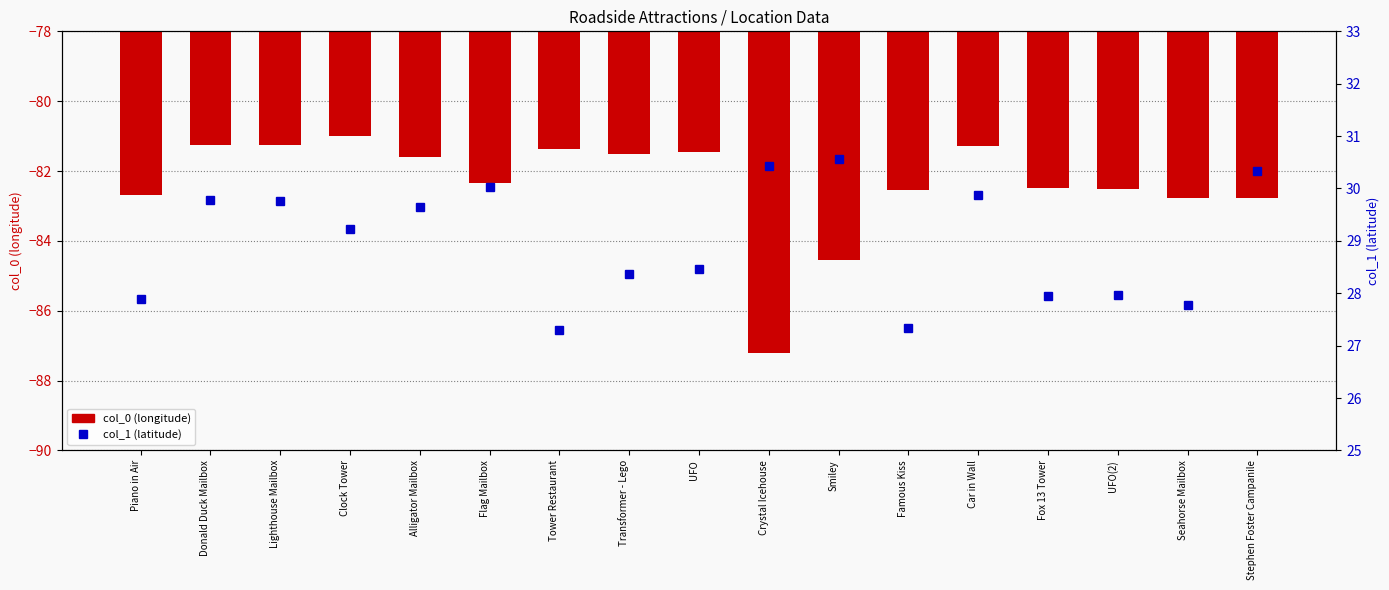

True or false: col_0 (longitude) has a value of -20.0 at Donald Duck Mailbox.

False